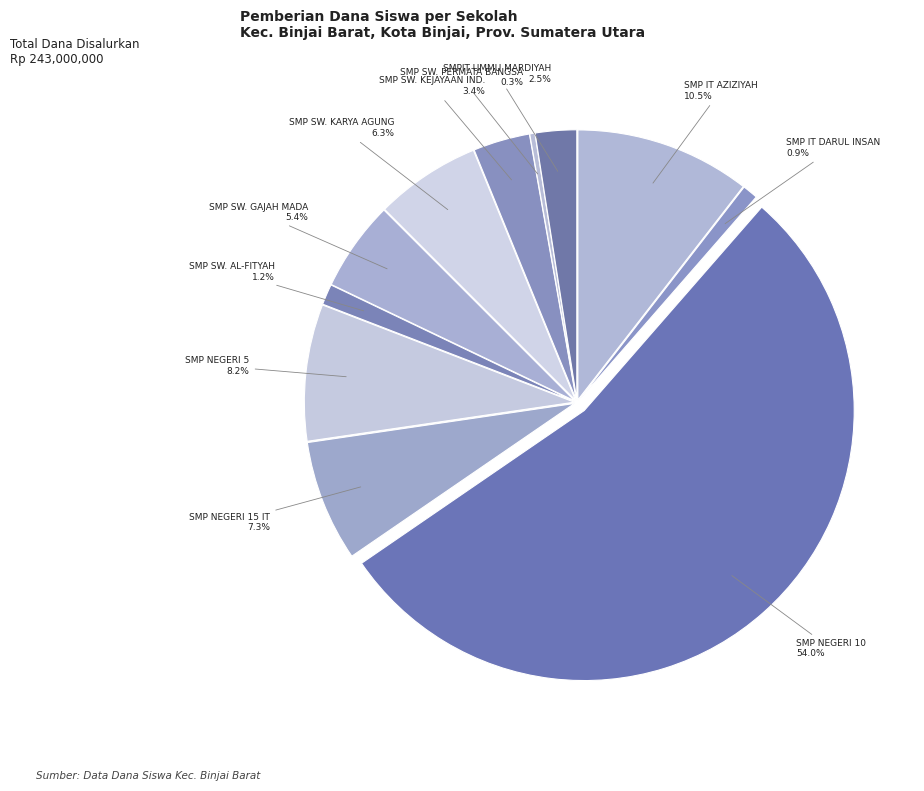

How many slices are in this pie chart?

11